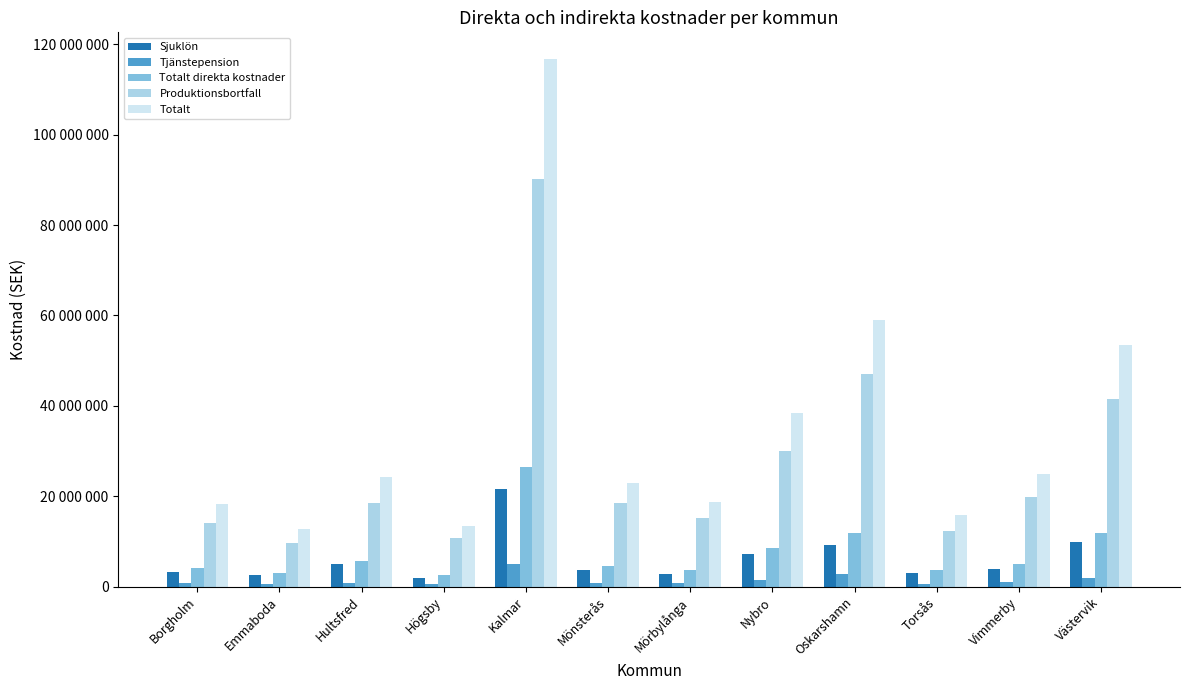

What is the sum of the Totalt direkta kostnader values at Torsås and Nybro?

12113411